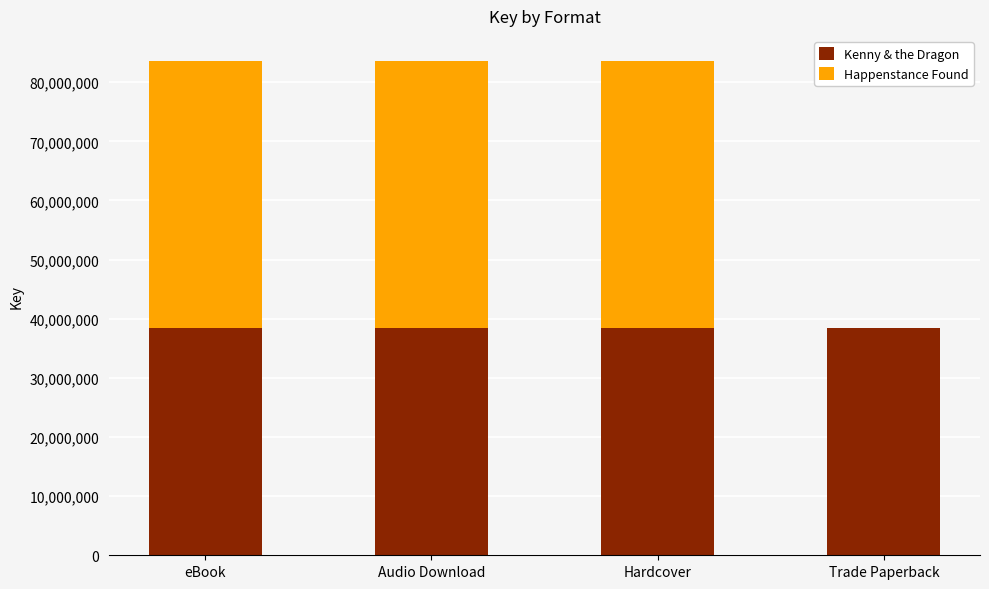

What are all the series names shown in the legend?

Kenny & the Dragon, Happenstance Found